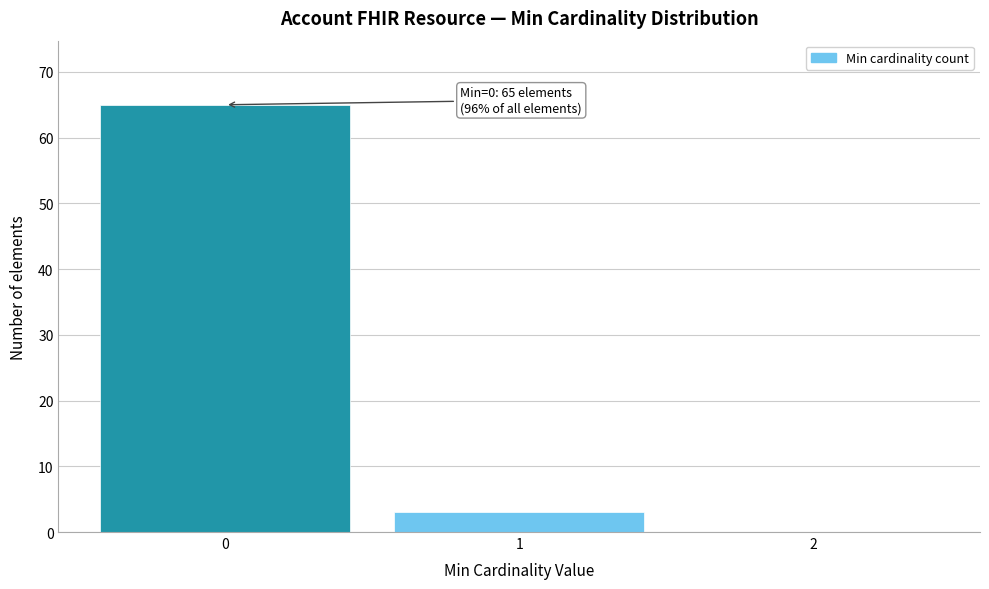

Reading left to right, transcribe all the data shown in this chart.

0=65	1=3	2=0